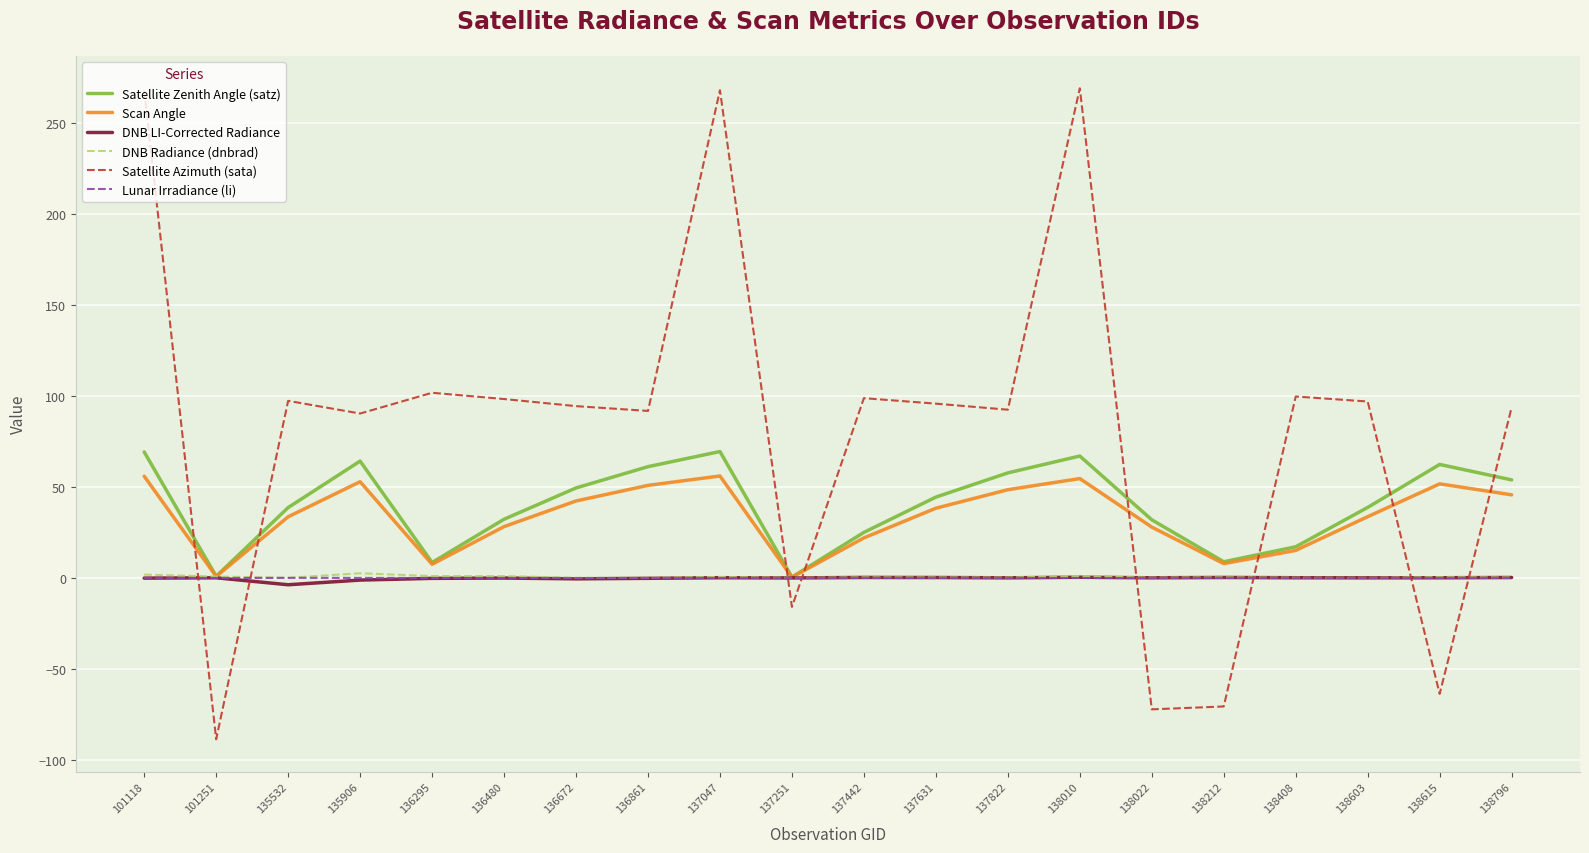

What is the average value of the Satellite Azimuth (sata) series?

82.3